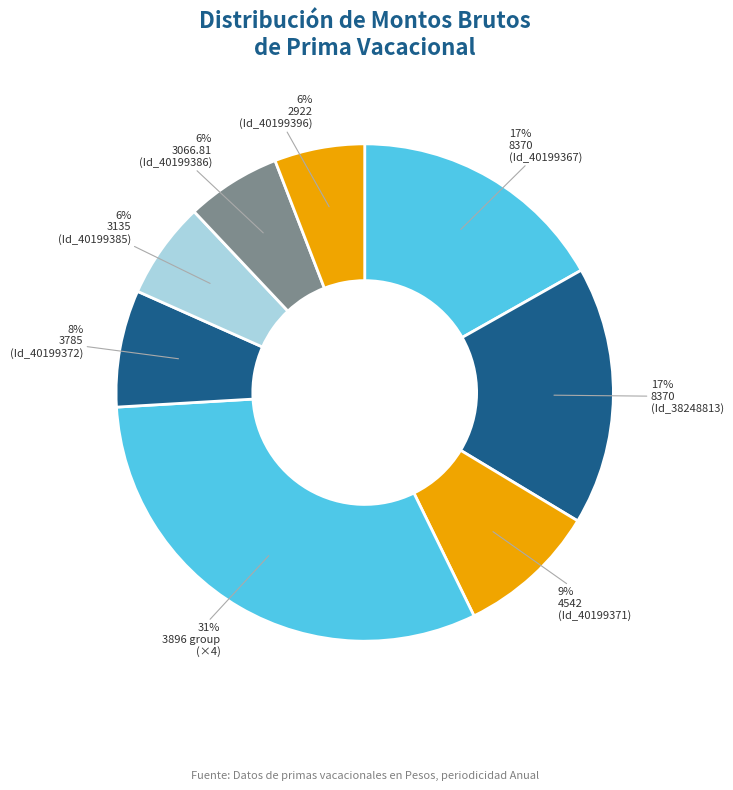

How many segments does this pie chart have?

8